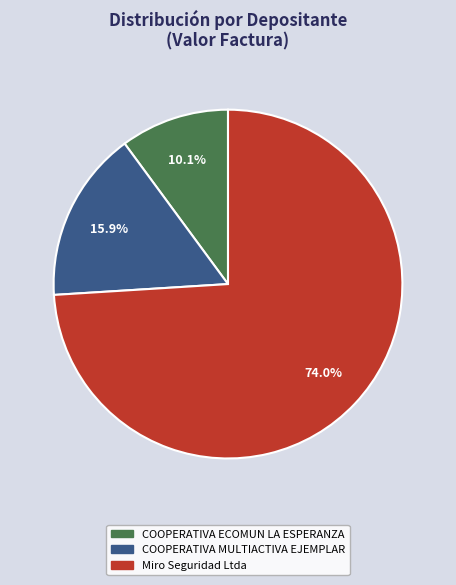

To the nearest percent, what is the difference between the largest and smallest slice percentages?

64%